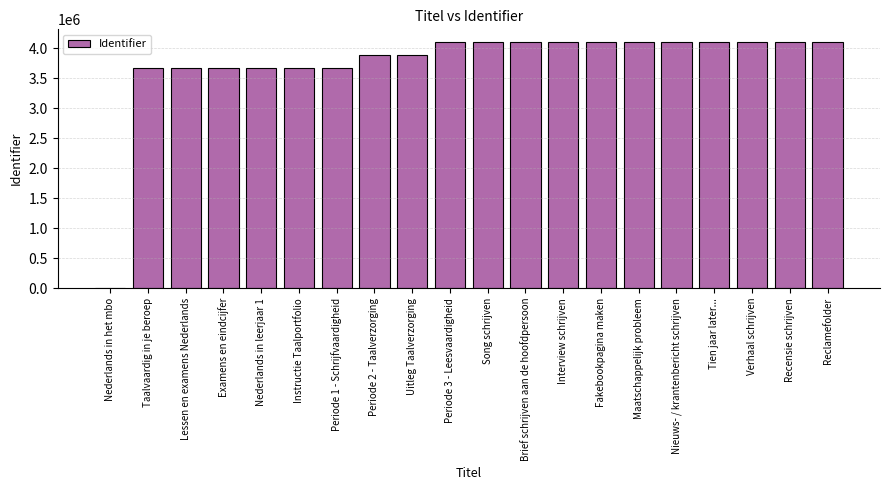

Which has a higher value, Examens en eindcijfer or Tien jaar later...?

Tien jaar later...